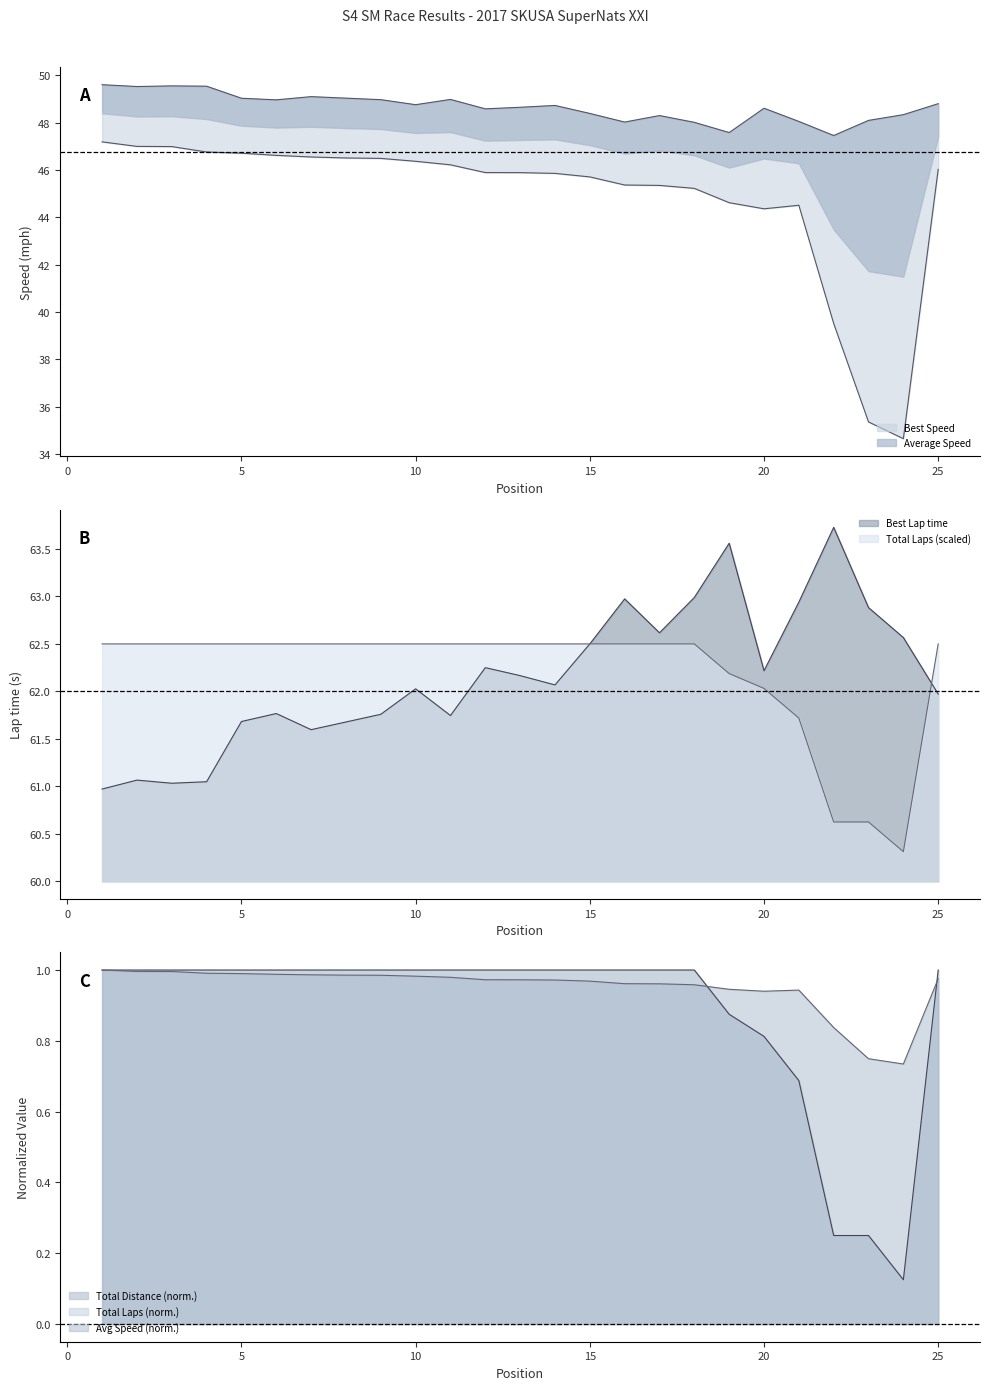

At how many categories does at least one series exceed 57?

25